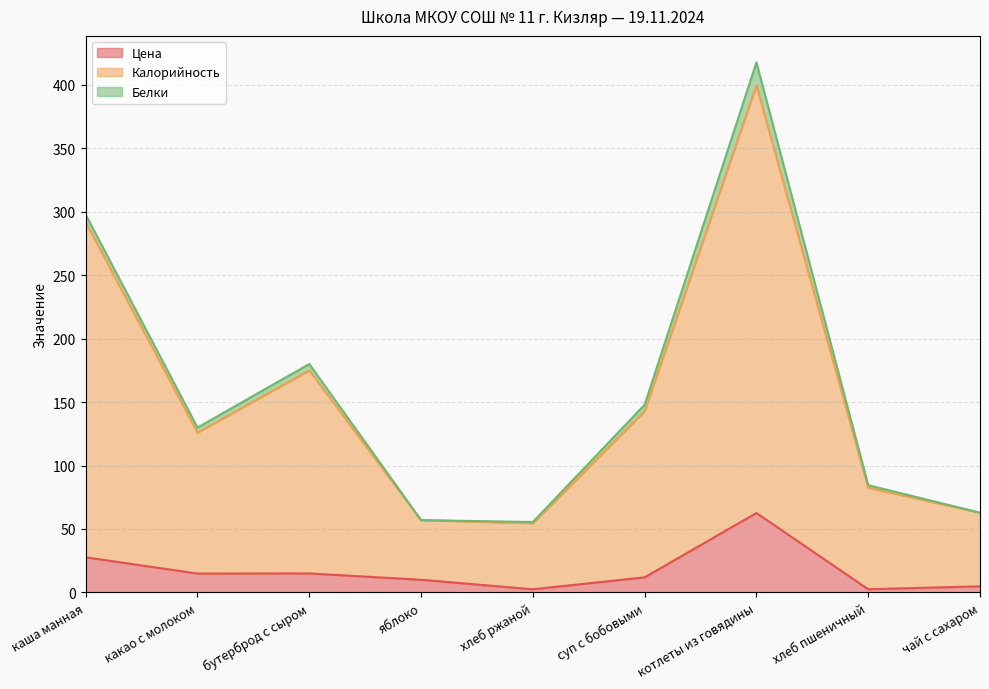

What is the value of the Калорийность point at the 9th from the left?

62.8